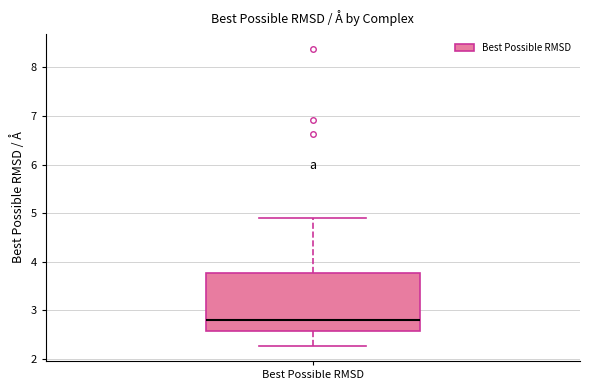

Read this box plot against the y-axis: the position of the median line, the range covered by the box, and the ends of both whiskers. The values are not printed on the chart, so give them approximately, as read against the axis.

median 2.8, box 2.6 to 3.8, whiskers 2.3 to 4.9